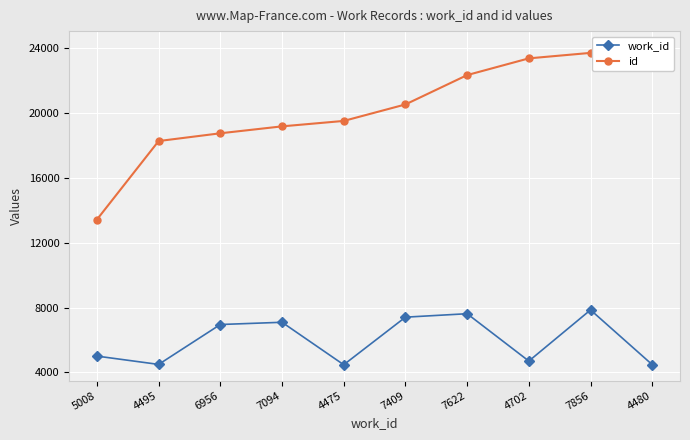

Which series has the largest total across all categories?

id